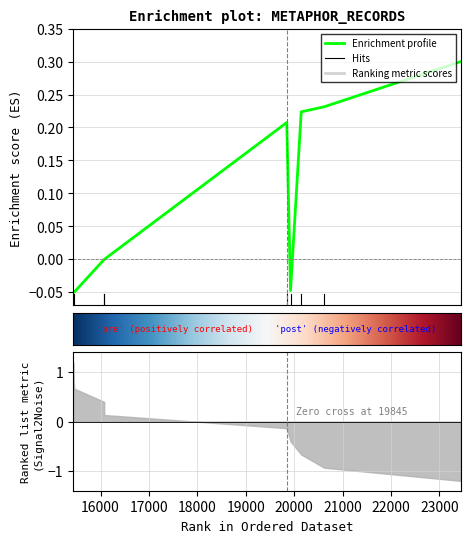

What is the difference between the values at 20144 and 16074?

0.2